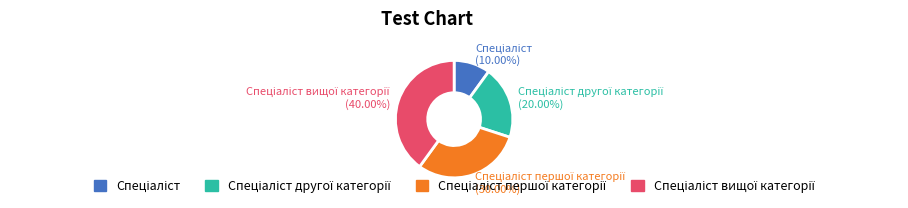

Does any single category account for the majority?

No